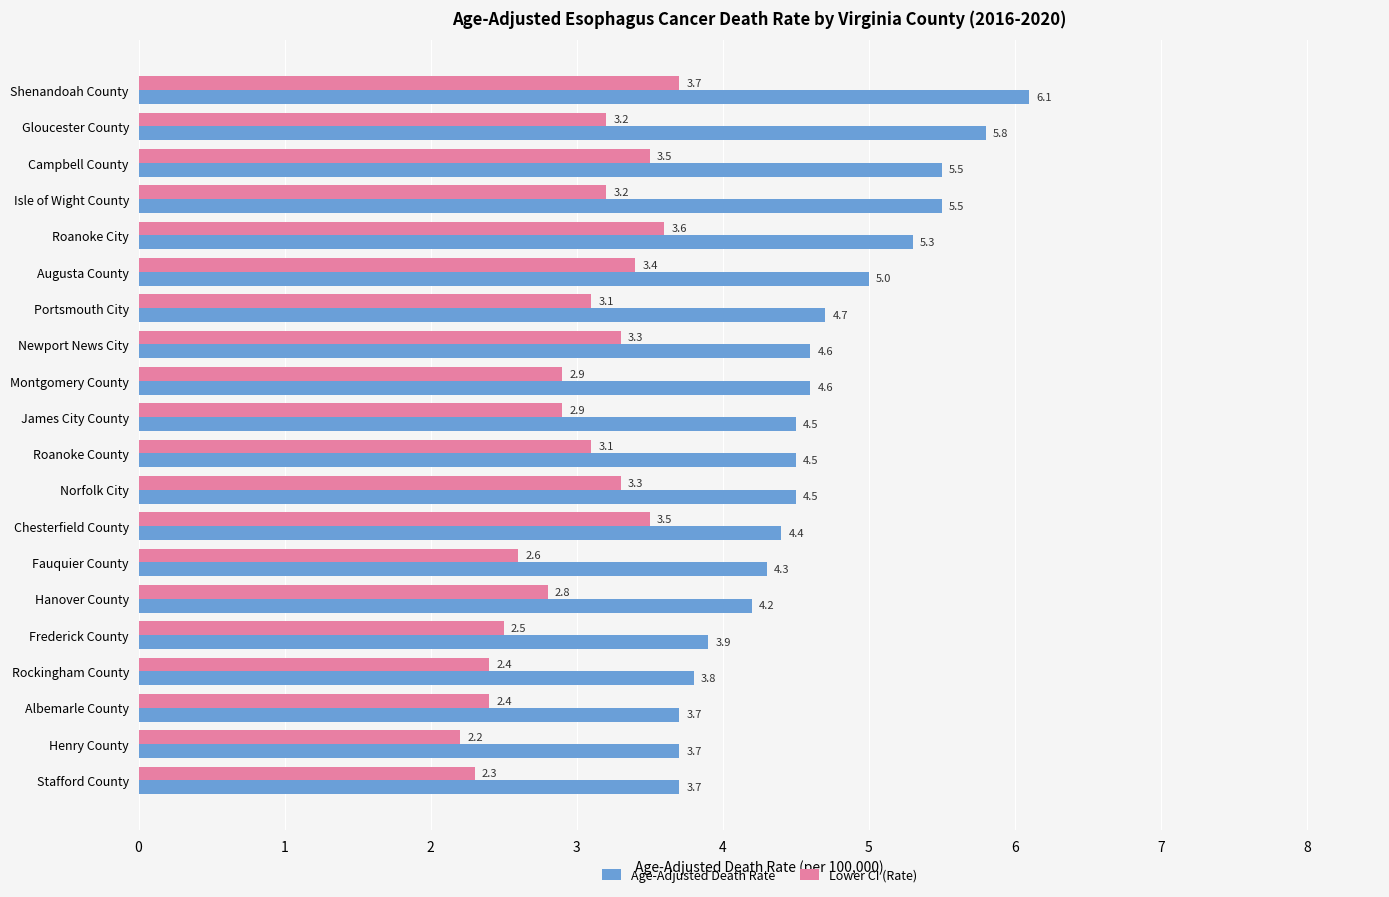

What is the difference between the maximum and minimum values in the Lower CI (Rate) series?

1.5